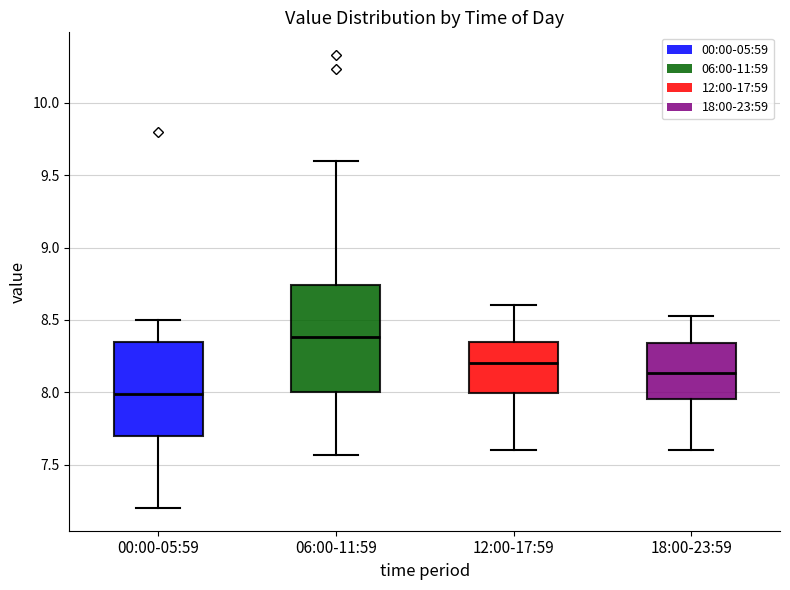

Reading left to right, read every box against the y-axis: the position of its median line, the range the box covers, and the ends of its whiskers. The values are not printed on the chart, so give them approximately, as read against the axis.

00:00-05:59: median 8.00, box 7.70 to 8.35, whiskers 7.20 to 8.50
06:00-11:59: median 8.40, box 8.00 to 8.75, whiskers 7.55 to 9.60
12:00-17:59: median 8.20, box 8.00 to 8.35, whiskers 7.60 to 8.60
18:00-23:59: median 8.15, box 7.95 to 8.35, whiskers 7.60 to 8.55